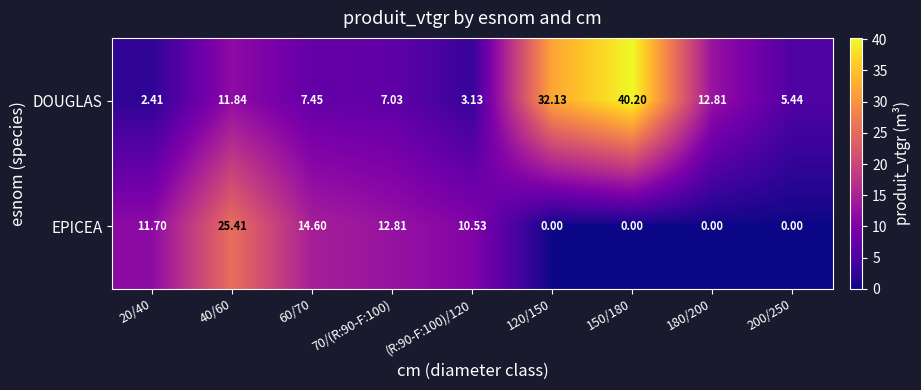

Which series has the widest spread of values?

DOUGLAS